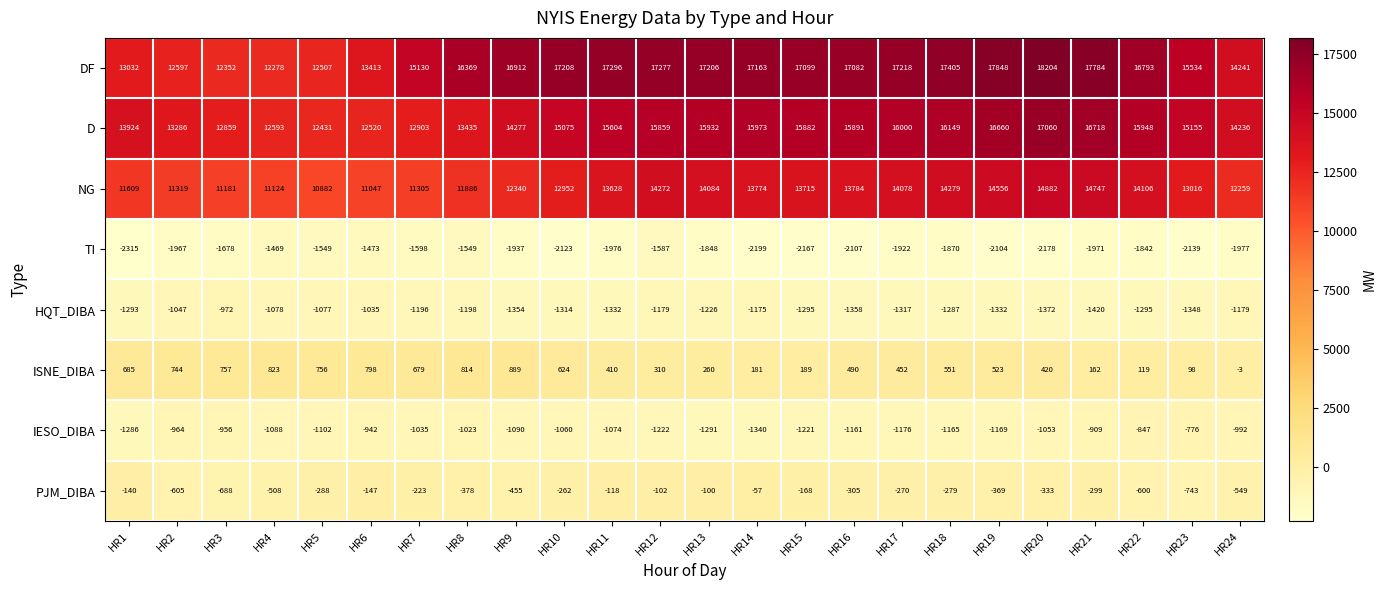

Which label corresponds to the smallest value in the chart?

HR1